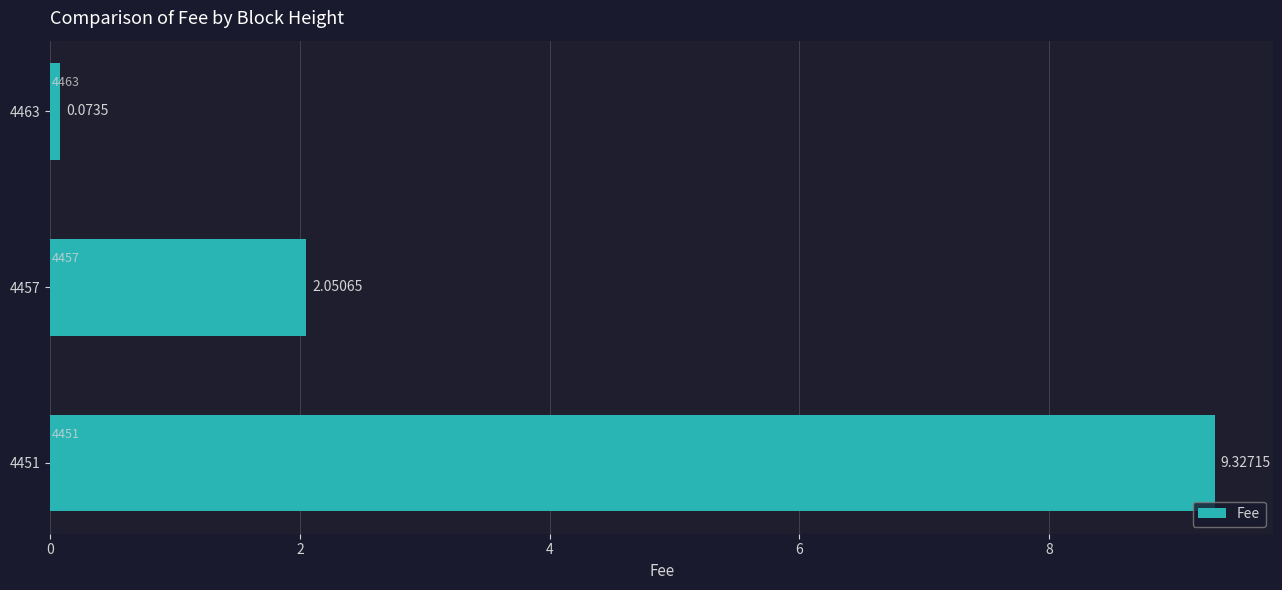

Which has a higher value, 4463 or 4457?

4457